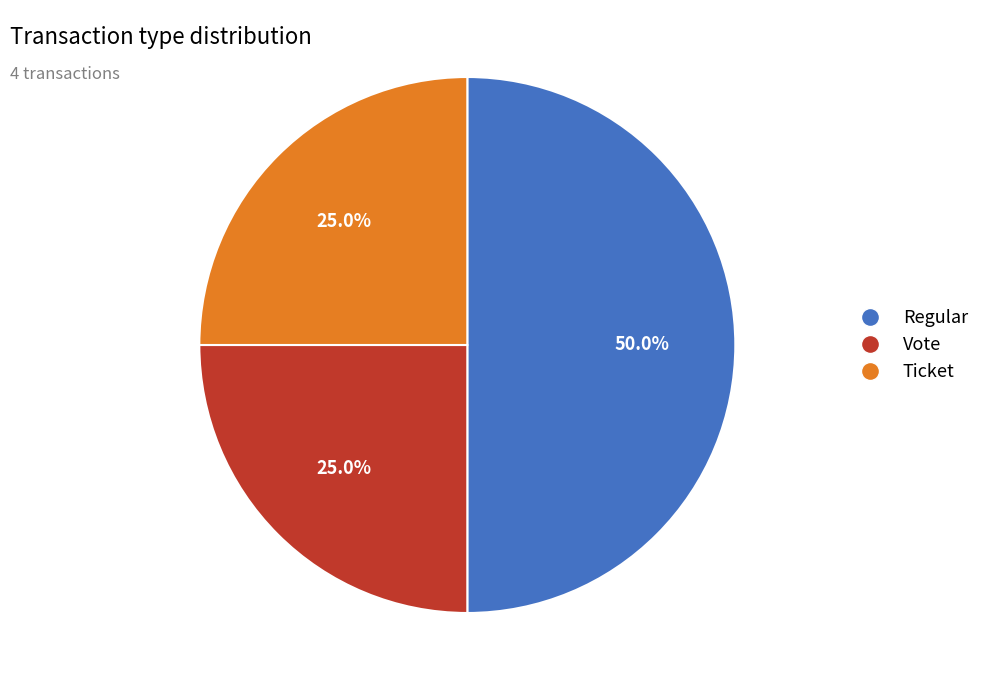

Which category has the biggest portion of the pie?

Regular